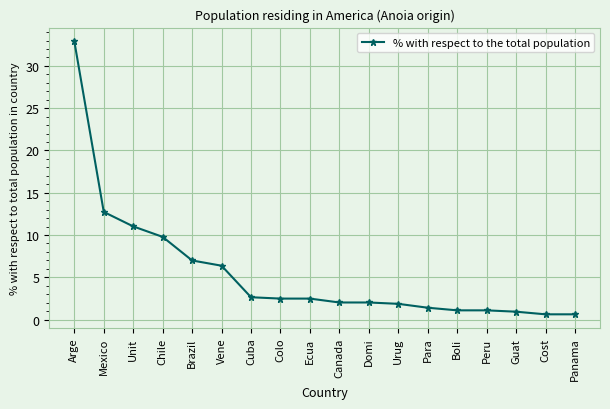

What is the value of the 3rd point from the left?

11.0